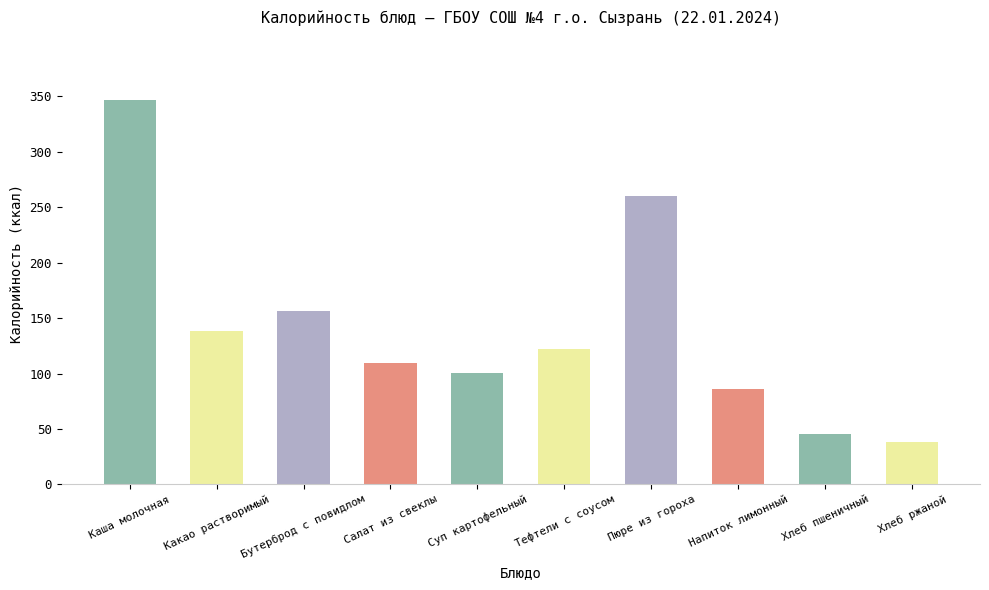

What is the ratio of the value at Хлеб пшеничный to the value at Тефтели с соусом?

0.4